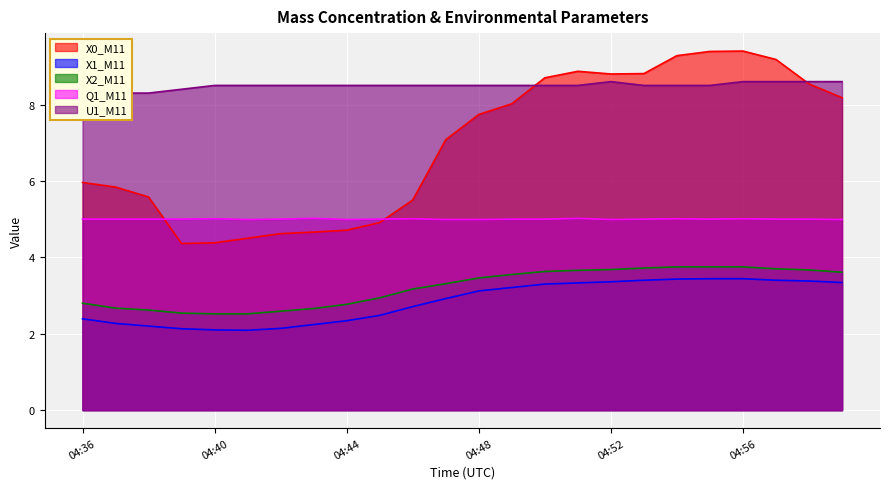

List the labels in order of X2_M11 value, largest first.

04:54, 04:55, 04:56, 04:53, 04:57, 04:52, 04:58, 04:51, 04:50, 04:59, 04:49, 04:48, 04:47, 04:46, 04:45, 04:36, 04:44, 04:37, 04:43, 04:38, 04:42, 04:39, 04:40, 04:41